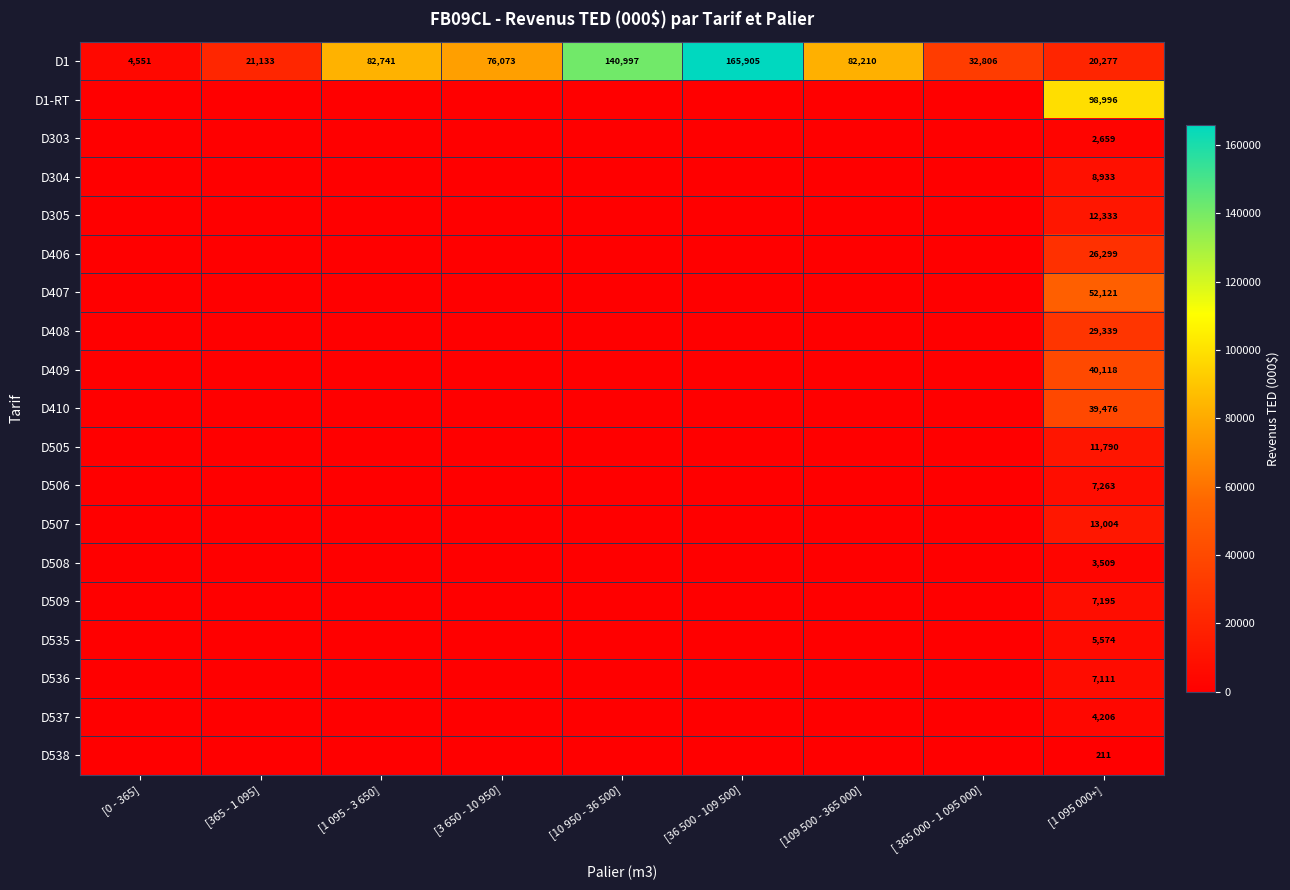

True or false: D1 has a value of 165905 at [36 500 - 109 500].

True